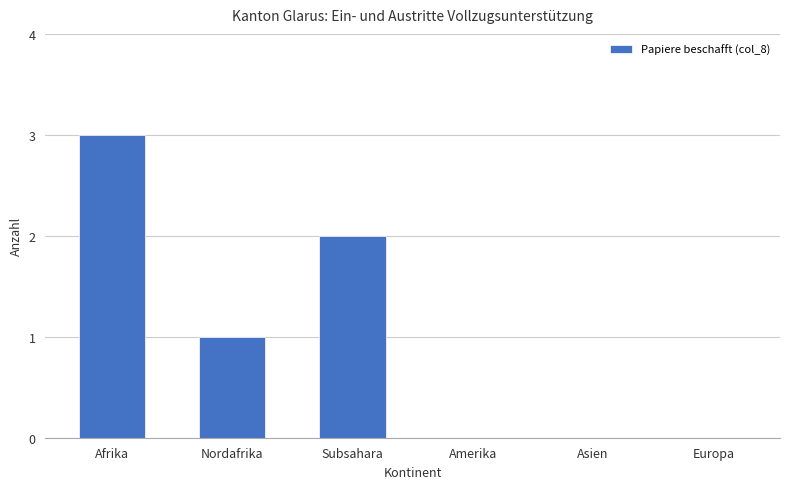

The value at Nordafrika is 1. True or false?

True